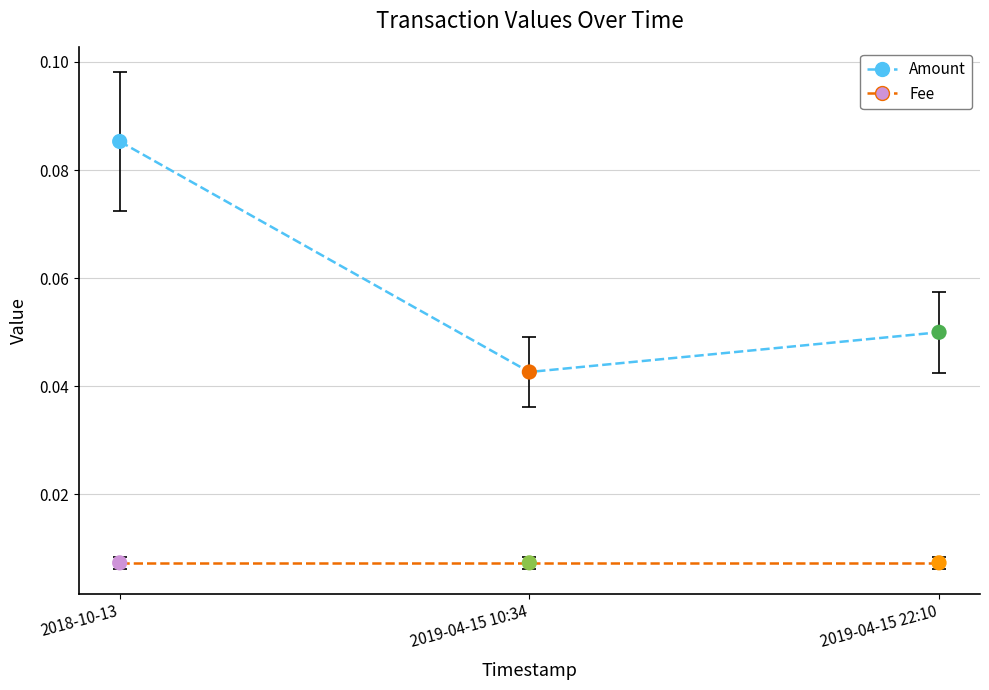

At how many categories does at least one series exceed 0?

3